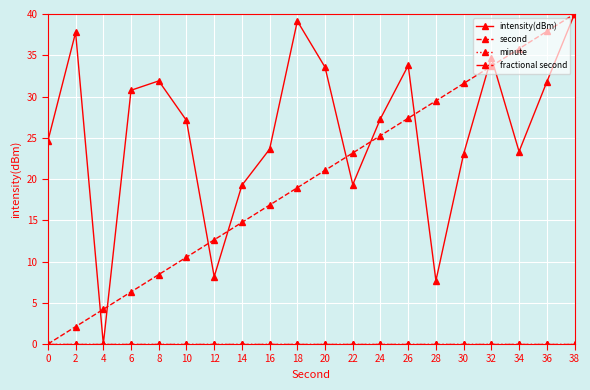

The value of minute at 26 is 0.0. True or false?

True